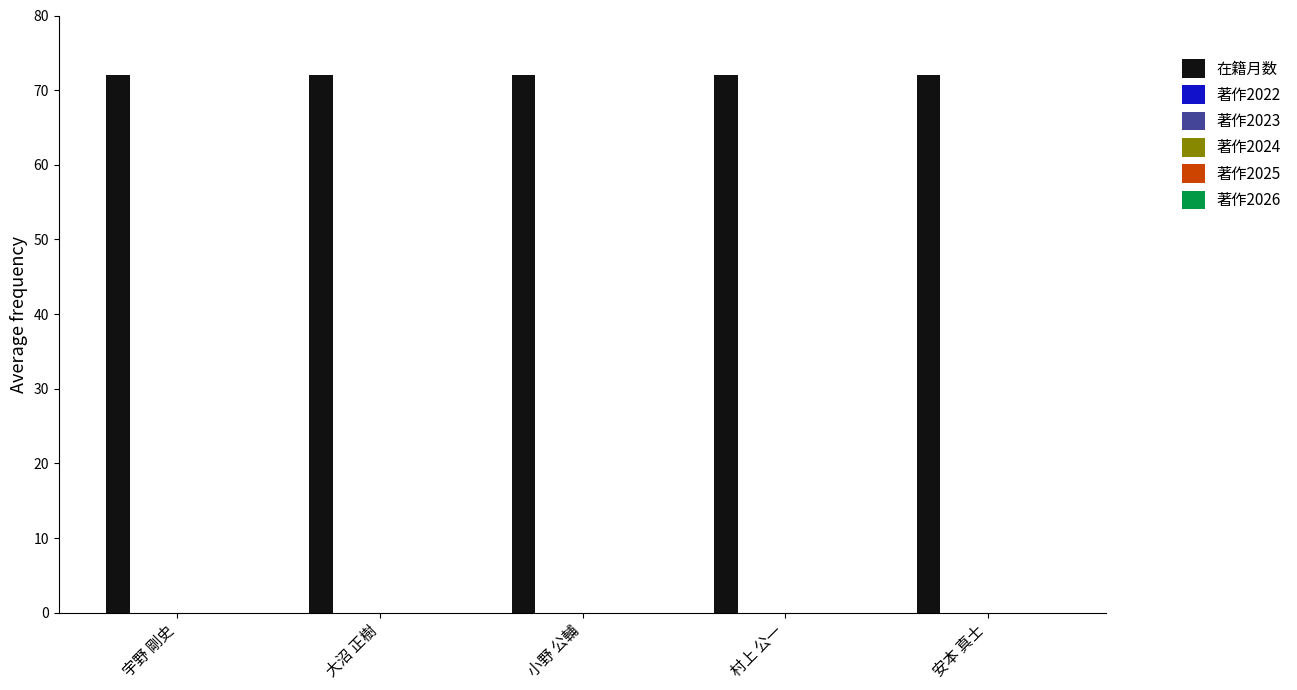

How many groups of bars are there?

5